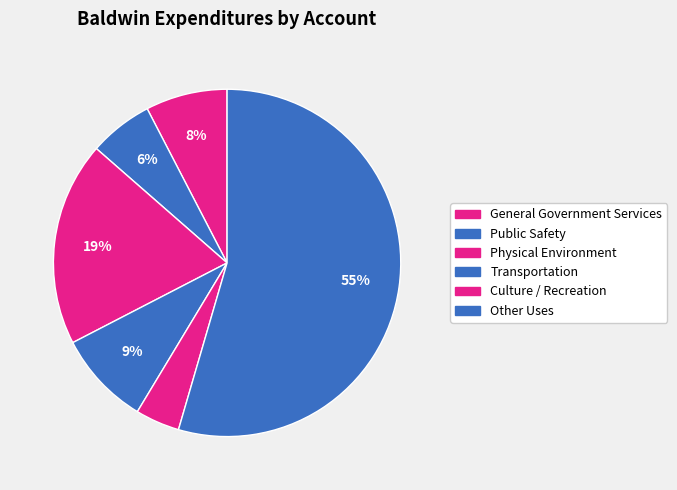

What is the change in value from Public Safety to Culture / Recreation?

-65732